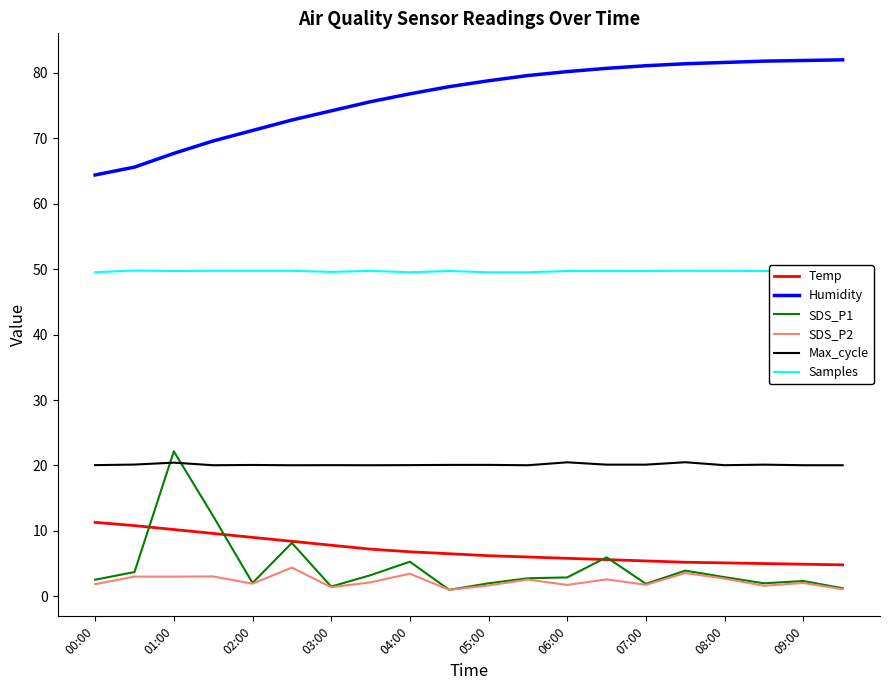

Which series has the largest total across all categories?

Humidity